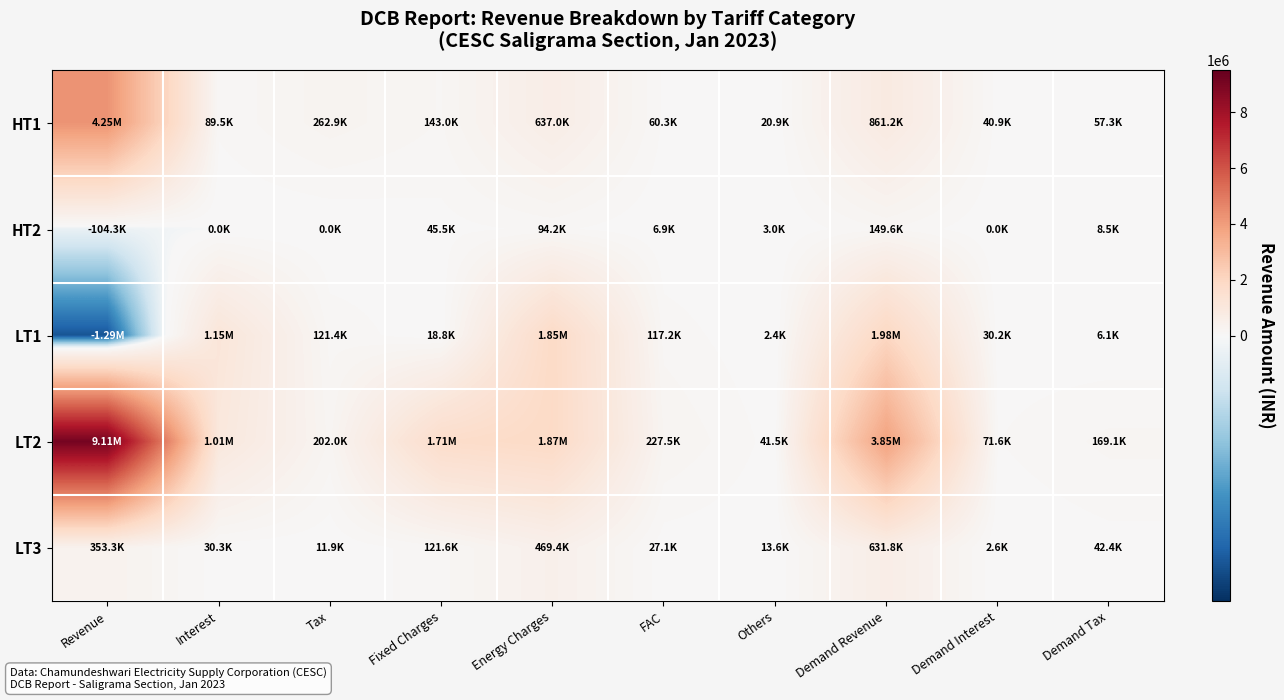

What is the minimum value shown in the chart?

-1287939.7